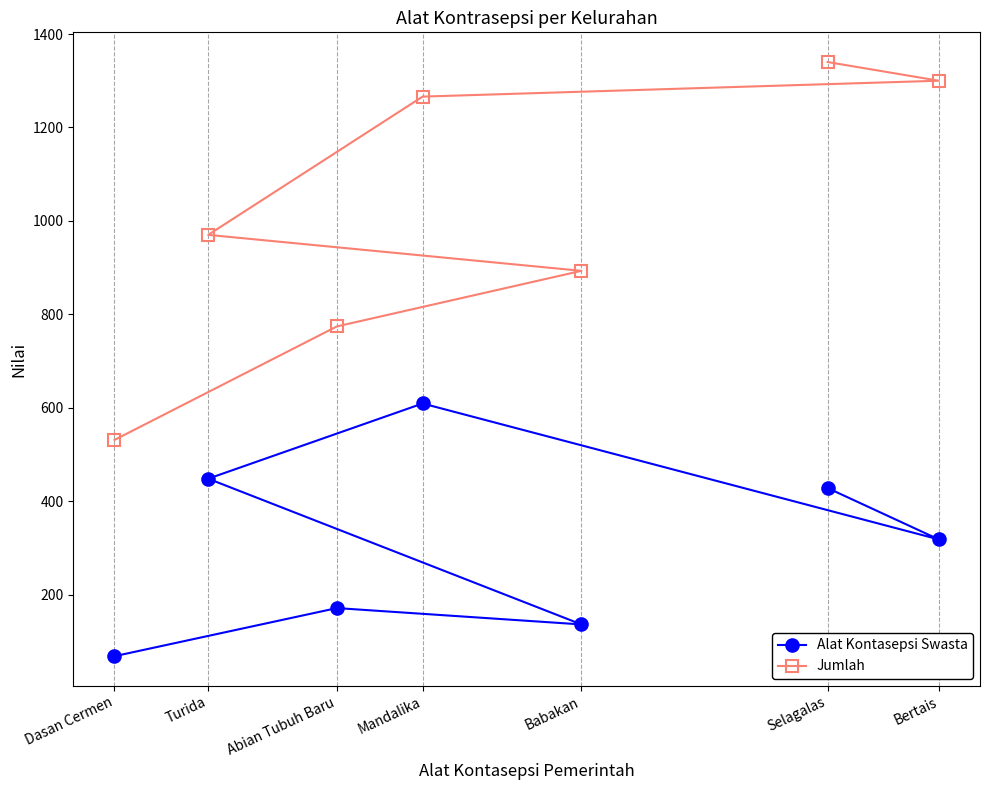

What is the sum of all Jumlah values?

7074